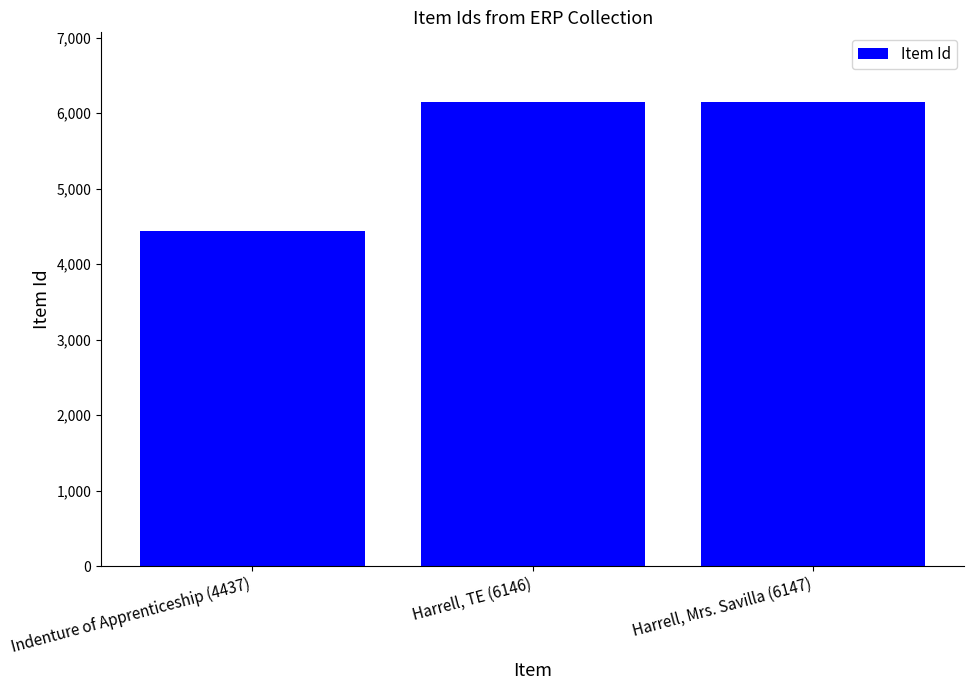

Rank the categories by value from highest to lowest.

Harrell, Mrs. Savilla (6147), Harrell, TE (6146), Indenture of Apprenticeship (4437)